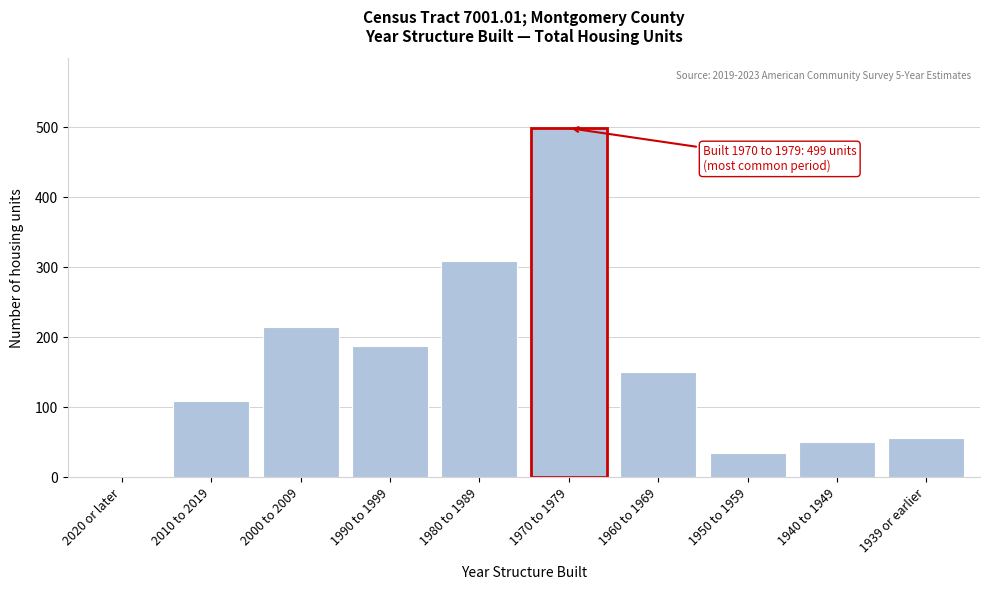

Reading left to right, what are all the values shown in this chart?

2020 or later=0	2010 to 2019=109	2000 to 2009=214	1990 to 1999=188	1980 to 1989=309	1970 to 1979=499	1960 to 1969=150	1950 to 1959=35	1940 to 1949=50	1939 or earlier=56